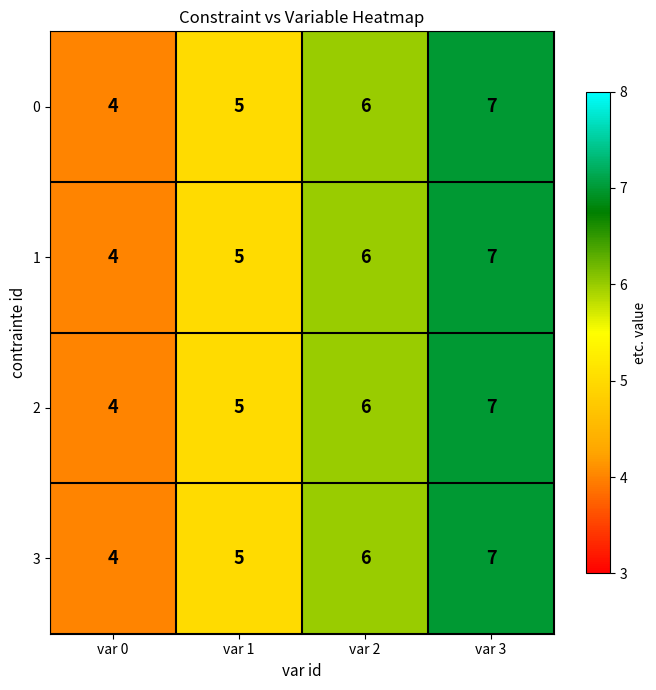

At which category does the chart reach its minimum across all series?

var 0